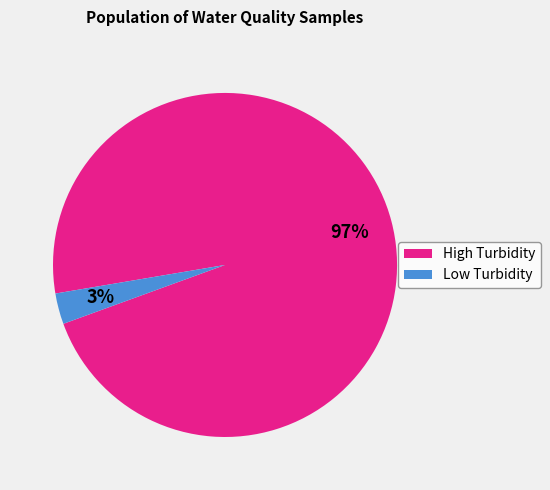

What percentage is the High Turbidity slice, to the nearest percent?

97%